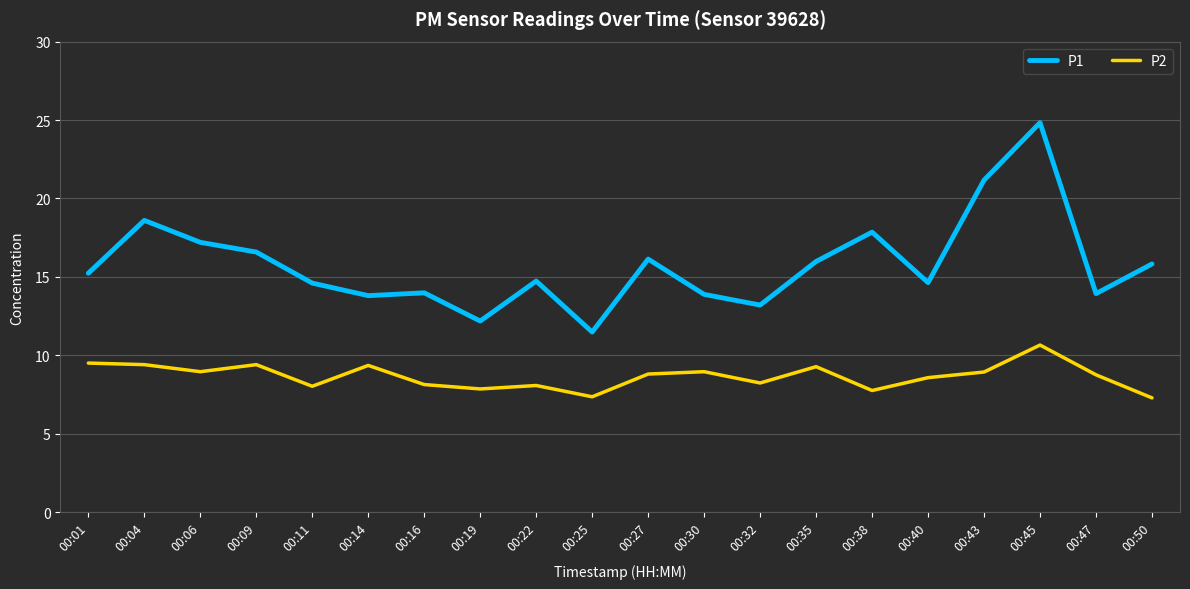

What is the minimum value for P1?

11.5